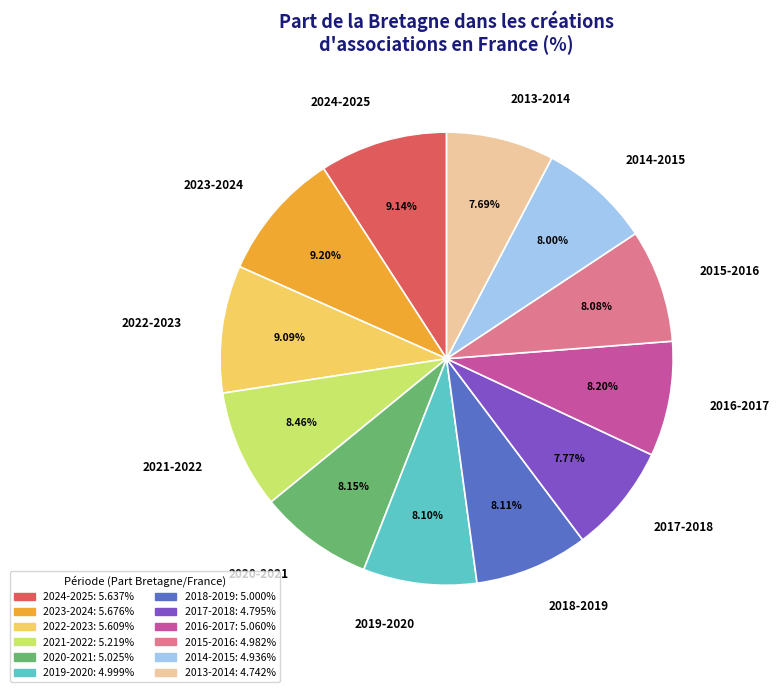

Approximately how many times larger is the value at 2013-2014 compared to 2019-2020?

0.9